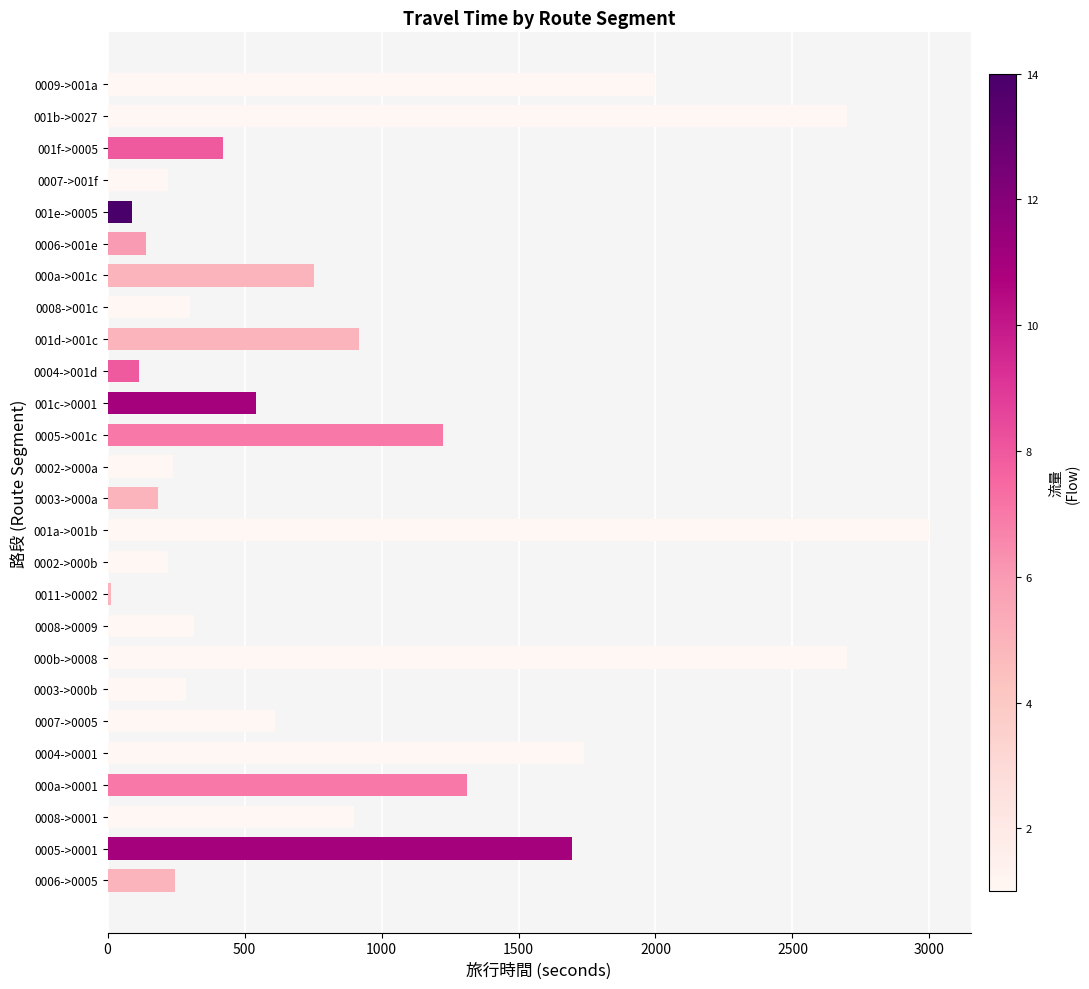

Does the chart contain stacked bars?

No